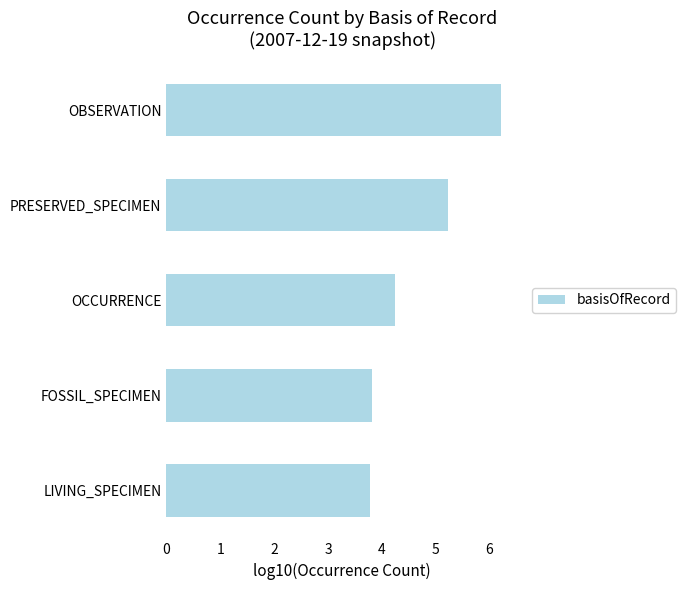

What is the approximate value at FOSSIL_SPECIMEN?

3.8